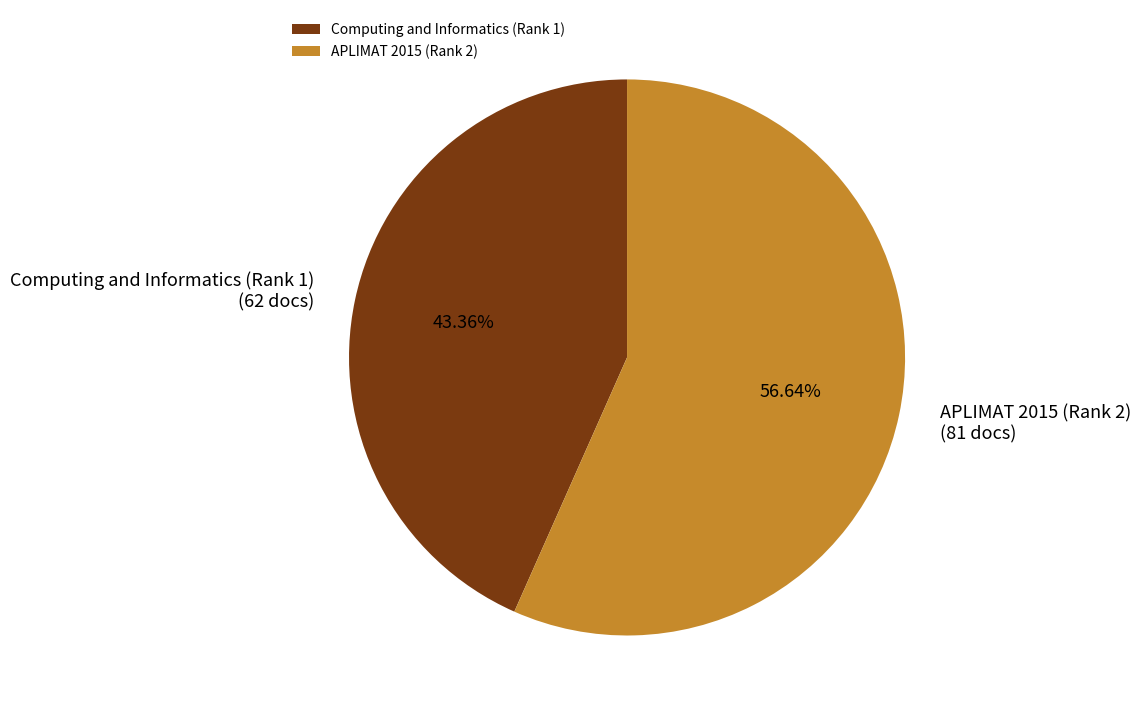

How many segments does this pie chart have?

2